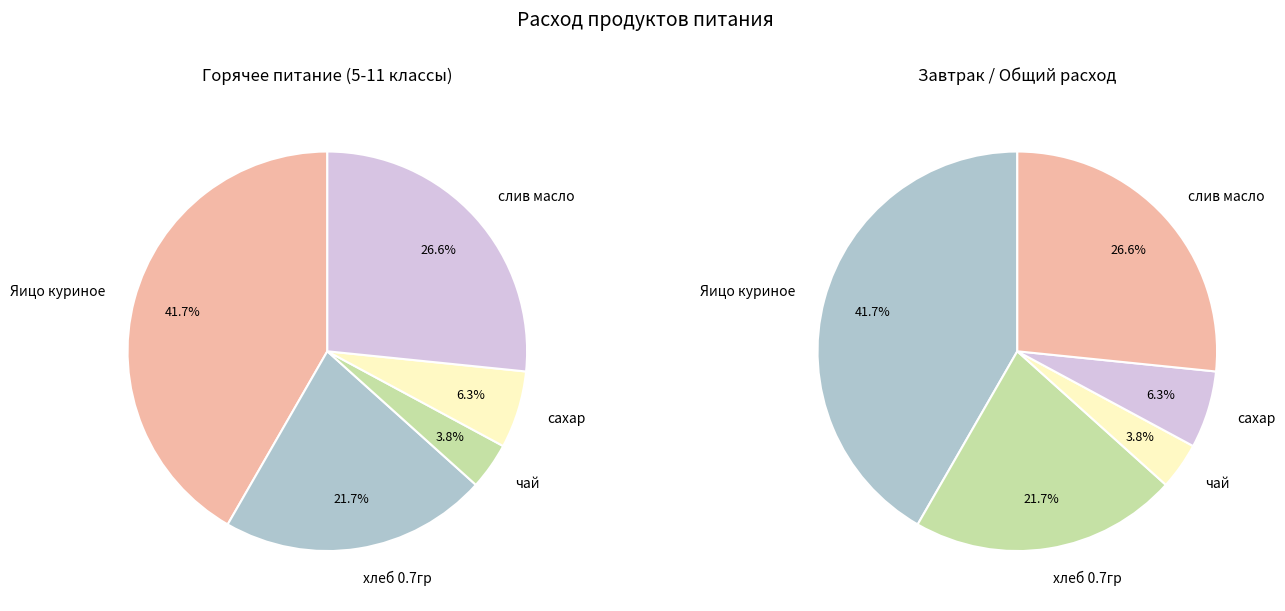

What percentage is the хлеб 0.7гр slice, to the nearest percent?

22%